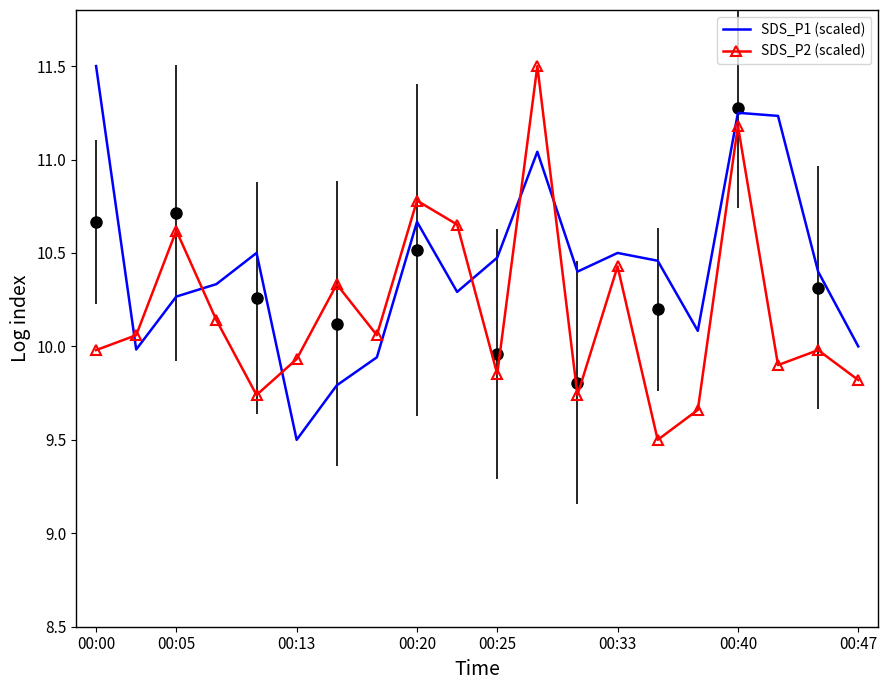

Reading left to right, what are all the values shown in this chart?

SDS_P1 (scaled): 11.5	10.0	10.3	10.3	10.5	9.5	9.8	9.9	10.7	10.3	10.5	11.0	10.4	10.5	10.5	10.1	11.2	11.2	10.4	10.0
SDS_P2 (scaled): 10.0	10.1	10.6	10.1	9.7	9.9	10.3	10.1	10.8	10.7	9.9	11.5	9.7	10.4	9.5	9.7	11.2	9.9	10.0	9.8